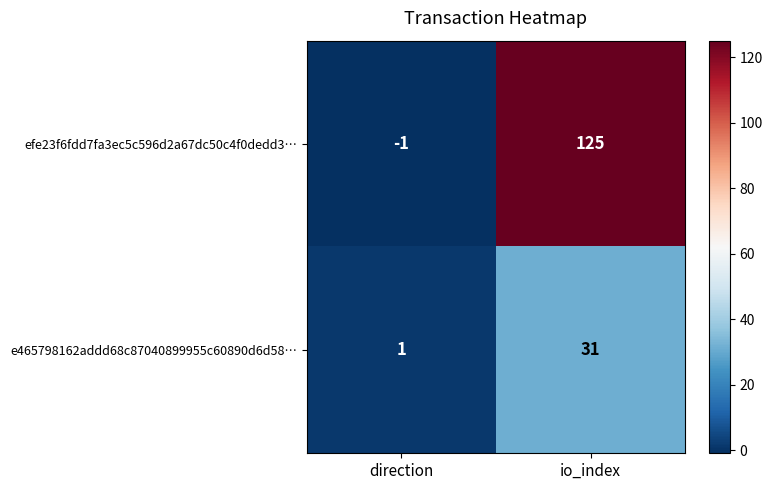

At which category is the sum across all series the highest?

io_index